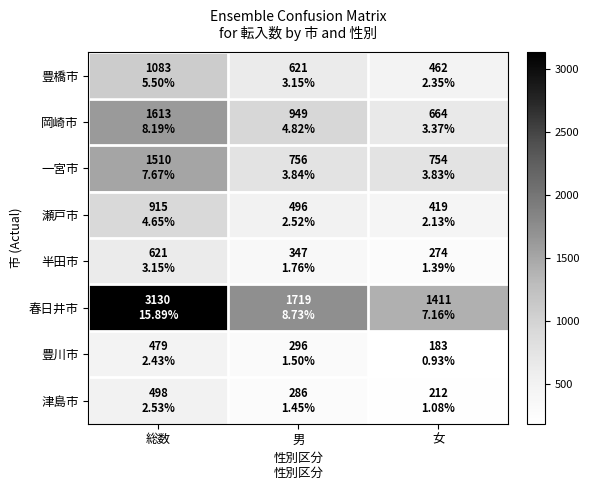

How many data points does each series have?

3